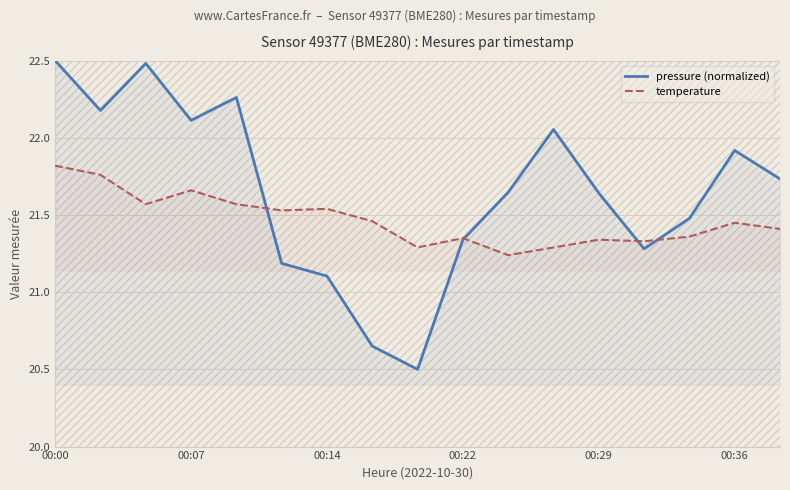

What is the minimum value shown in the chart?

20.5